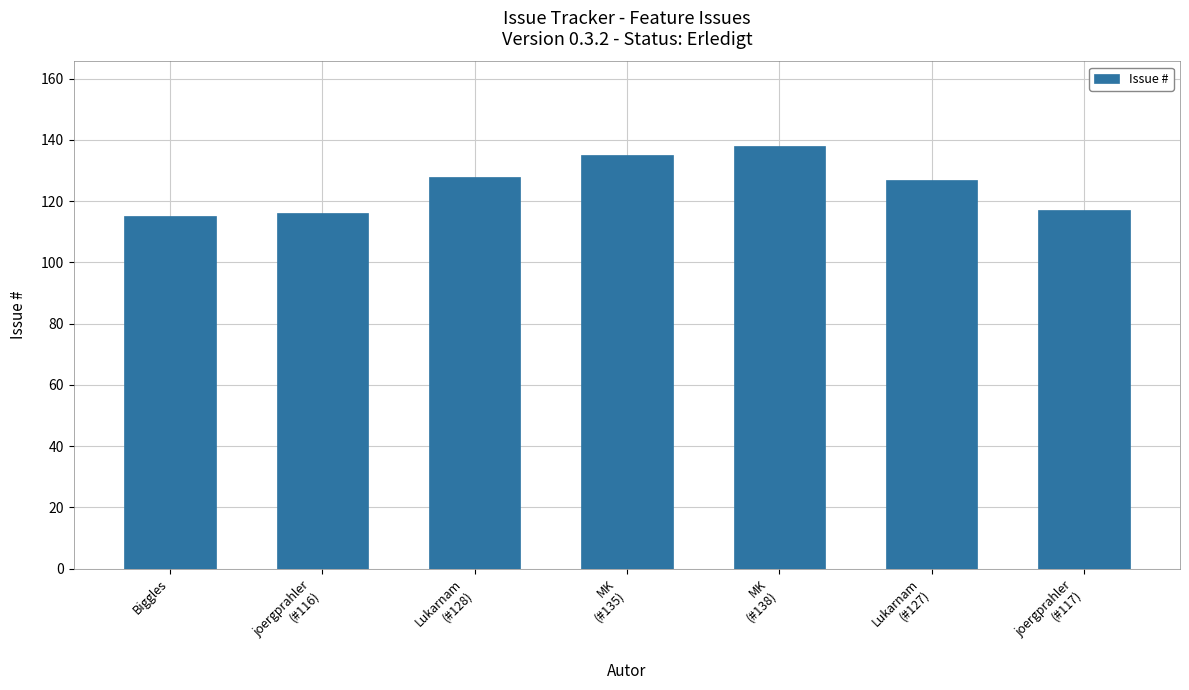

What is the label of the 7th bar from the left?

joergprahler
(#117)